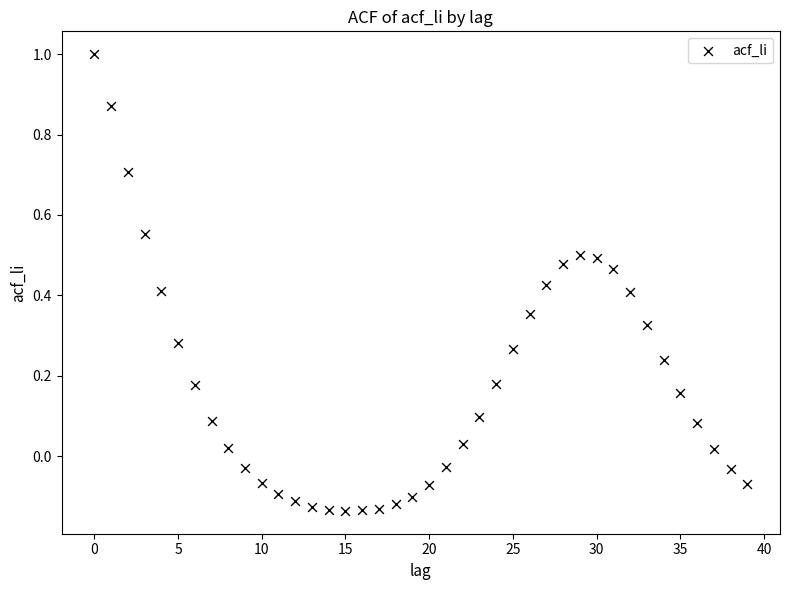

How many data points are displayed?

40